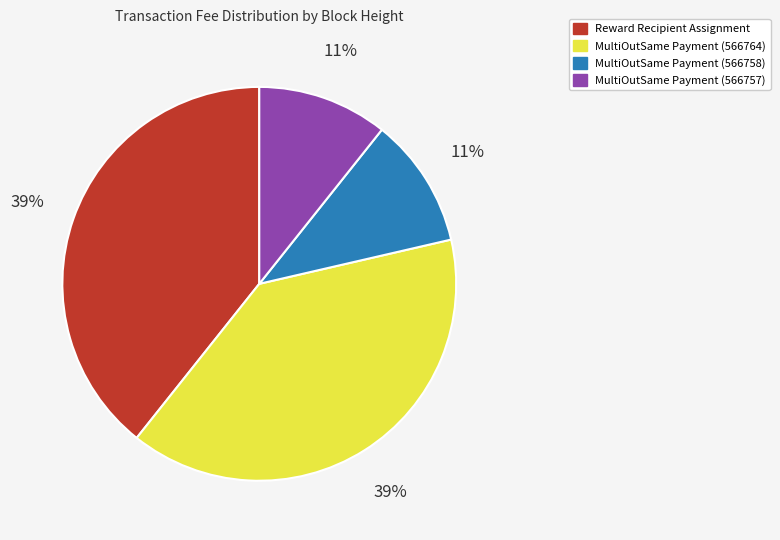

Is there any slice that represents more than half of the pie?

No